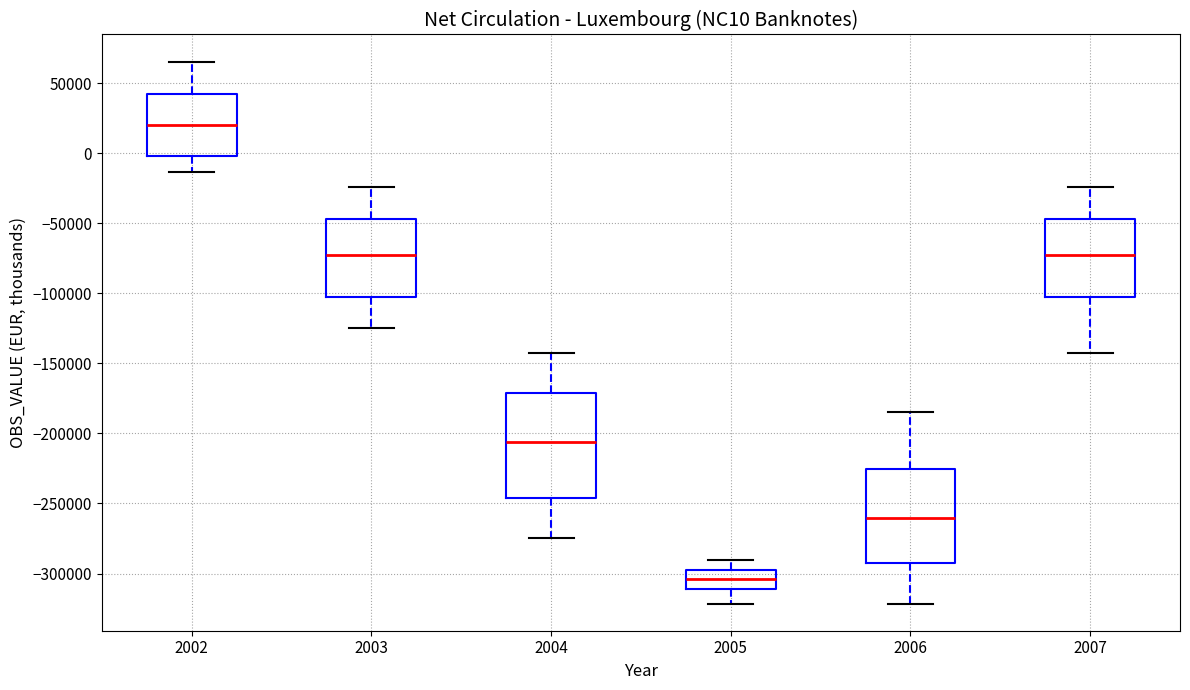

Reading left to right, transcribe this box plot: for each box, give where its median line is, the range the box spans, and where its two whiskers end, as read against the y-axis. The values are not printed on the chart, so give them approximately, as read against the axis.

2002: median 20000, box 0 to 40000, whiskers -15000 to 65000
2003: median -70000, box -105000 to -45000, whiskers -125000 to -25000
2004: median -205000, box -245000 to -170000, whiskers -275000 to -140000
2005: median -305000, box -310000 to -300000, whiskers -320000 to -290000
2006: median -260000, box -295000 to -225000, whiskers -320000 to -185000
2007: median -70000, box -105000 to -45000, whiskers -140000 to -25000